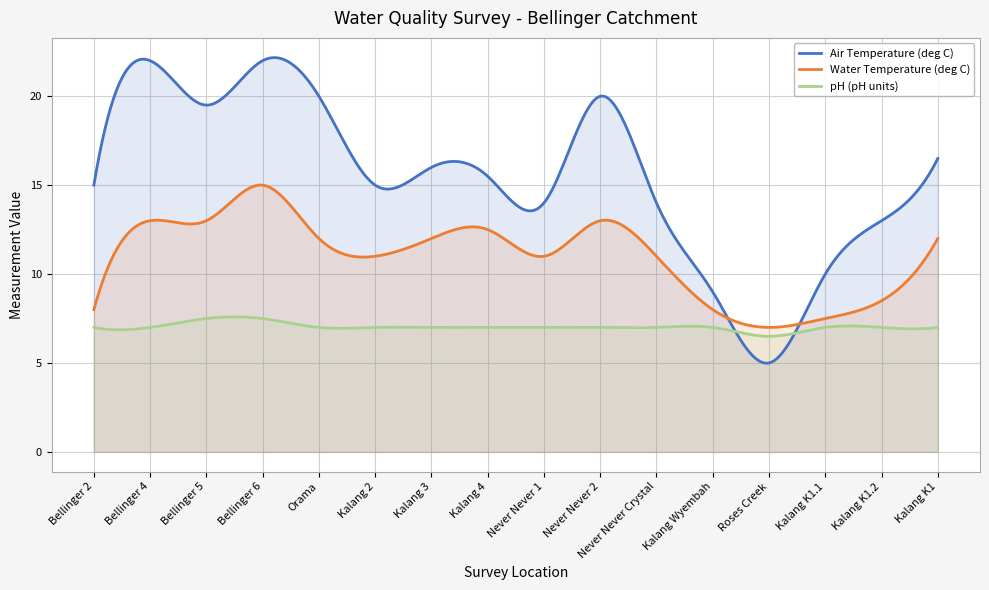

True or false: Air Temperature (deg C) and pH (pH units) intersect in this chart.

True